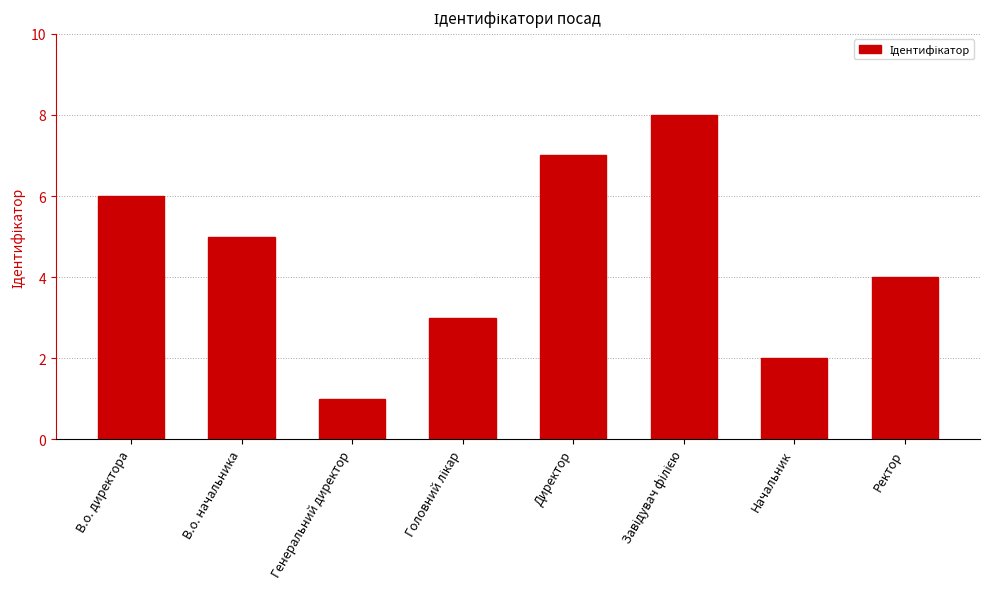

What is the maximum value shown in the chart?

8